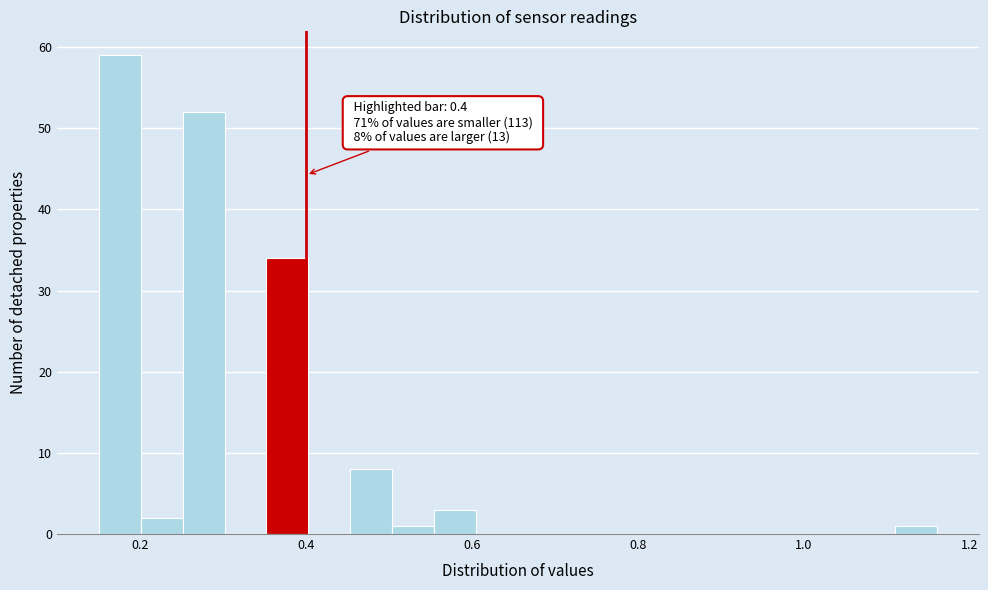

Read against the x-axis, roughly where is the centre of the tallest bar?

0.18